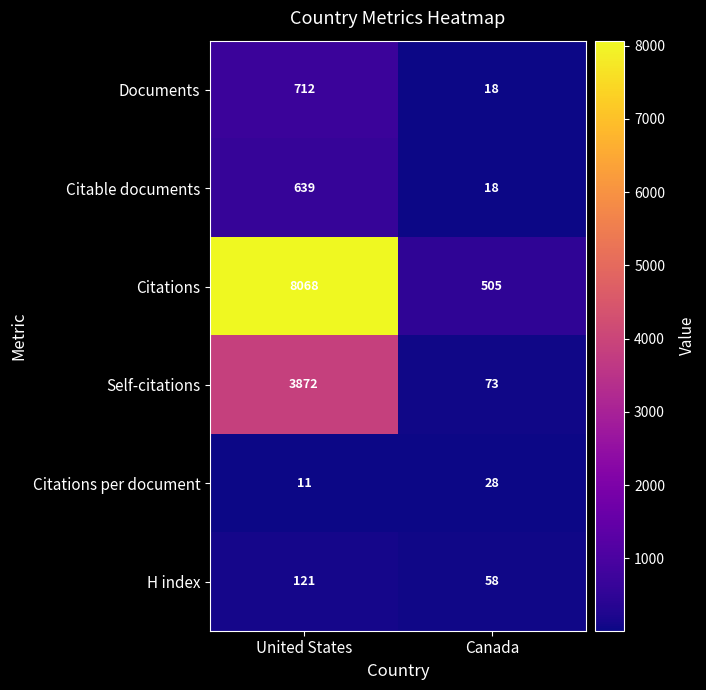

At which label is H index closest to 89?

Canada